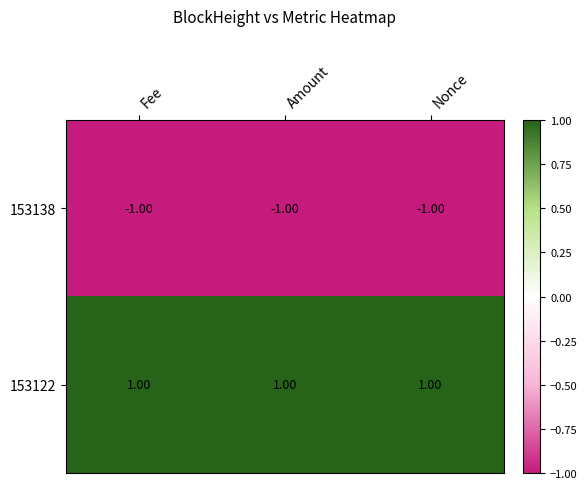

What is the sum of all 153138 values?

-3